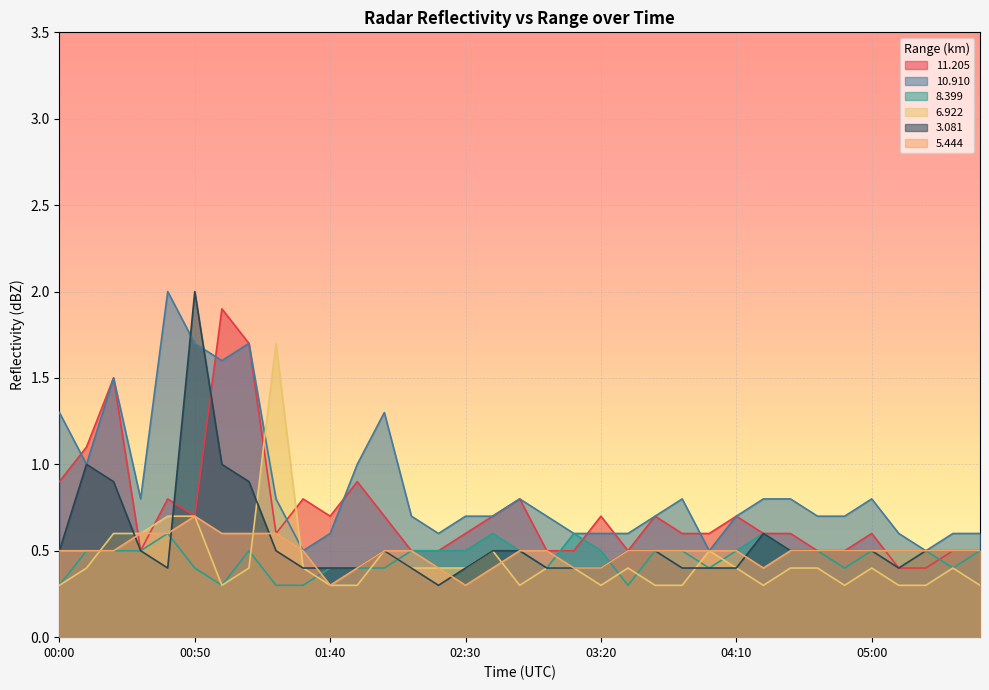

How many lines are shown in the chart?

6